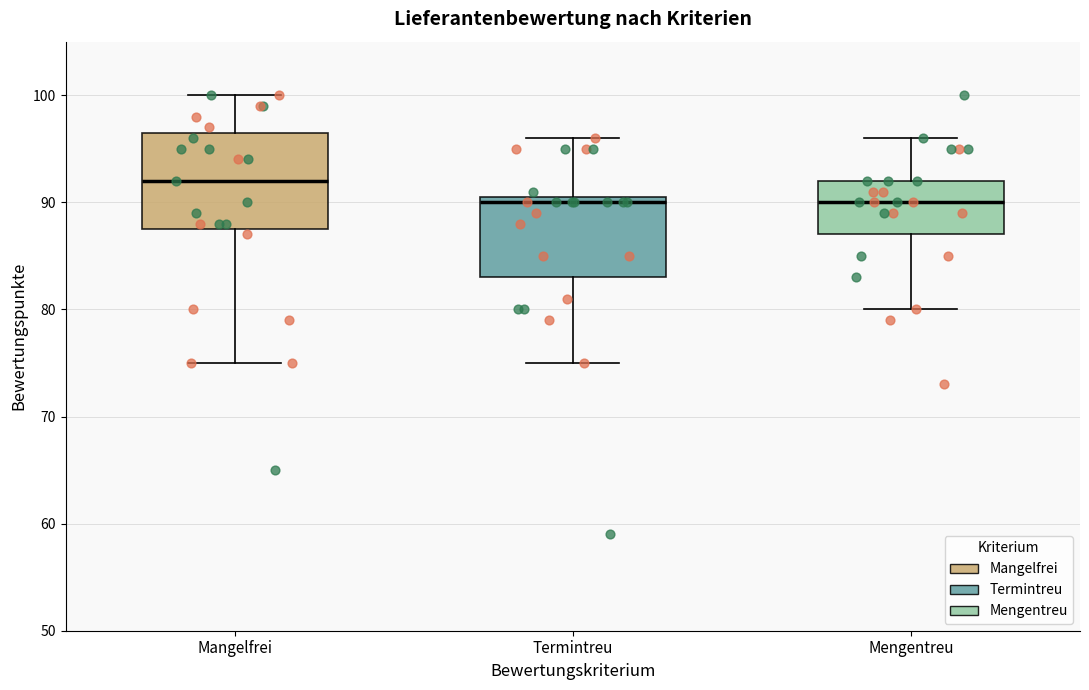

Reading left to right, read every box against the y-axis: the position of its median line, the range the box covers, and the ends of its whiskers. The values are not printed on the chart, so give them approximately, as read against the axis.

Mangelfrei: median 92, box 88 to 97, whiskers 75 to 100
Termintreu: median 90, box 83 to 91, whiskers 75 to 96
Mengentreu: median 90, box 87 to 92, whiskers 80 to 96